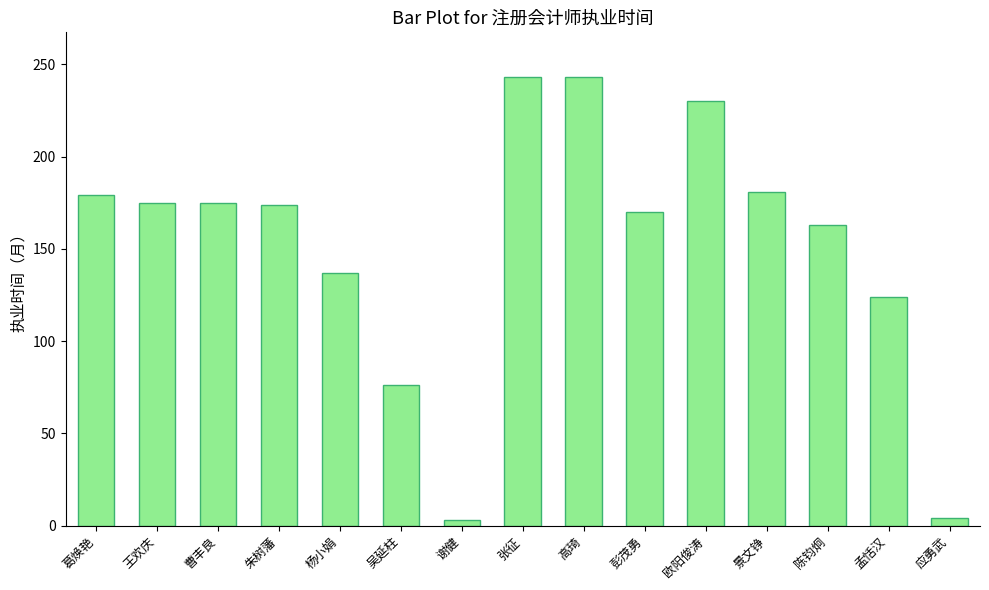

The chart shows a value of 179 at 葛焕艳. True or false?

True